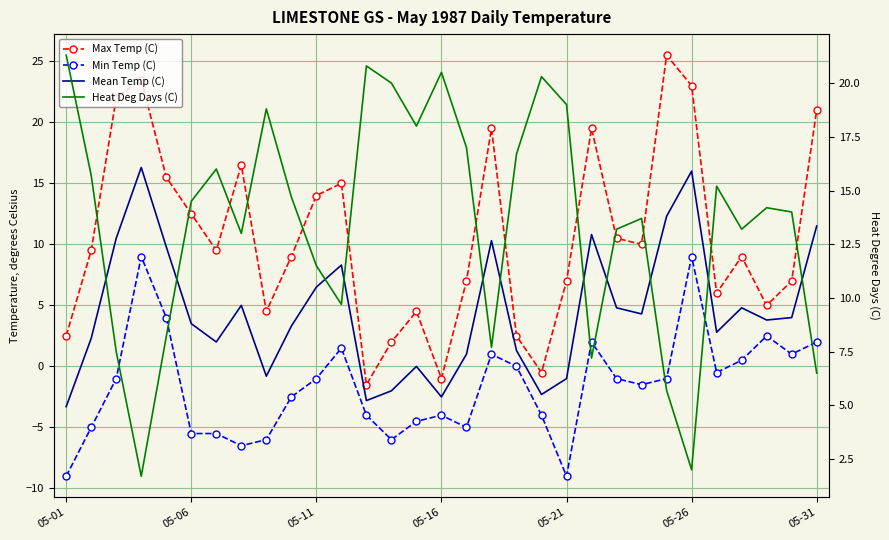

Reading left to right, what are all the values shown in this chart?

Max Temp (C): 2.5	9.5	22.0	23.5	15.5	12.5	9.5	16.5	4.5	9.0	14.0	15.0	-1.5	2.0	4.5	-1.0	7.0	19.5	2.5	-0.5	7.0	19.5	10.5	10.0	25.5	23.0	6.0	9.0	5.0	7.0	21.0
Min Temp (C): -9.0	-5.0	-1.0	9.0	4.0	-5.5	-5.5	-6.5	-6.0	-2.5	-1.0	1.5	-4.0	-6.0	-4.5	-4.0	-5.0	1.0	0.0	-4.0	-9.0	2.0	-1.0	-1.5	-1.0	9.0	-0.5	0.5	2.5	1.0	2.0
Mean Temp (C): -3.3	2.3	10.5	16.3	9.8	3.5	2.0	5.0	-0.8	3.3	6.5	8.3	-2.8	-2.0	0.0	-2.5	1.0	10.3	1.3	-2.3	-1.0	10.8	4.8	4.3	12.3	16.0	2.8	4.8	3.8	4.0	11.5
Heat Deg Days (C): 21.3	15.7	7.5	1.7	8.2	14.5	16.0	13.0	18.8	14.7	11.5	9.7	20.8	20.0	18.0	20.5	17.0	7.7	16.7	20.3	19.0	7.2	13.2	13.7	5.7	2.0	15.2	13.2	14.2	14.0	6.5